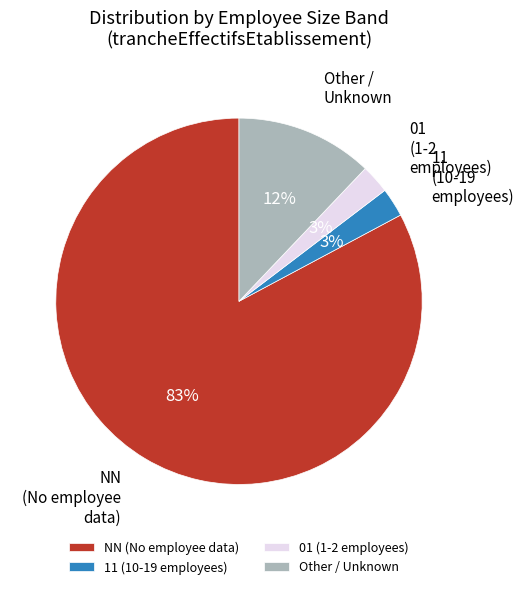

Between 01 (1-2 employees) and Other / Unknown, which is larger?

Other / Unknown